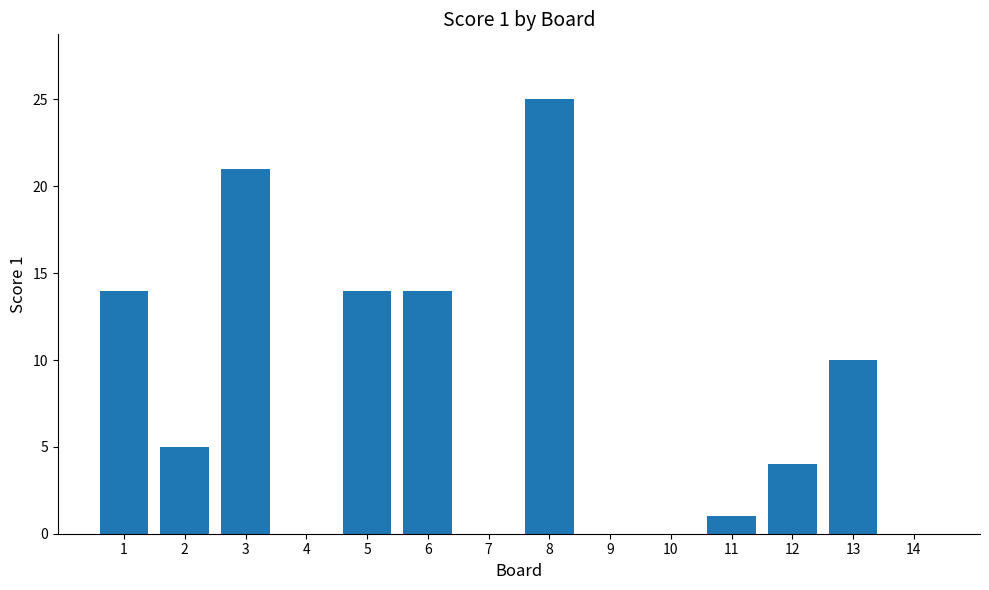

Reading left to right, transcribe all the data shown in this chart.

14	5	21	0	14	14	0	25	0	0	1	4	10	0